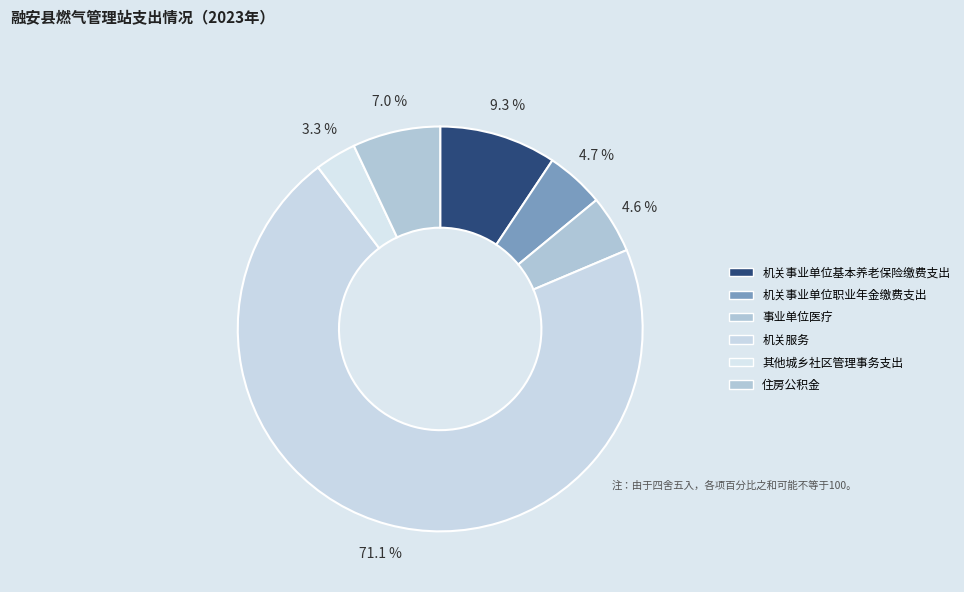

Is it true that 其他城乡社区管理事务支出 is 1% of the pie?

False